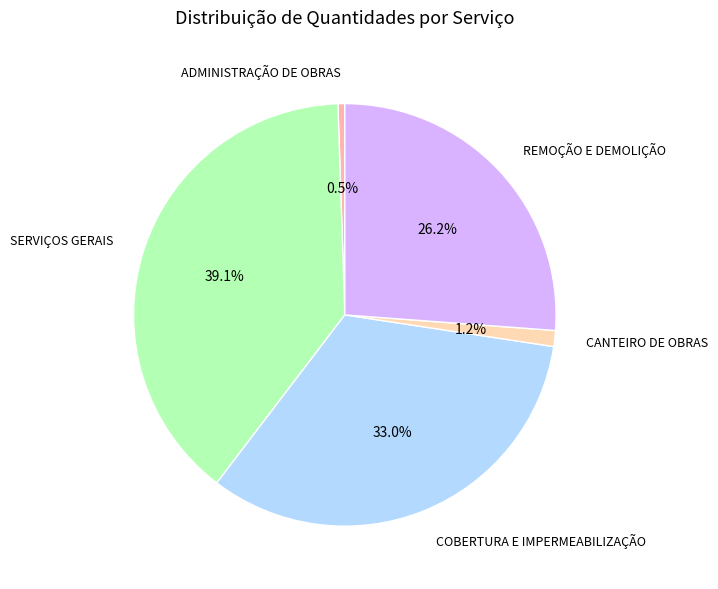

What is the largest slice in the pie chart?

SERVIÇOS GERAIS